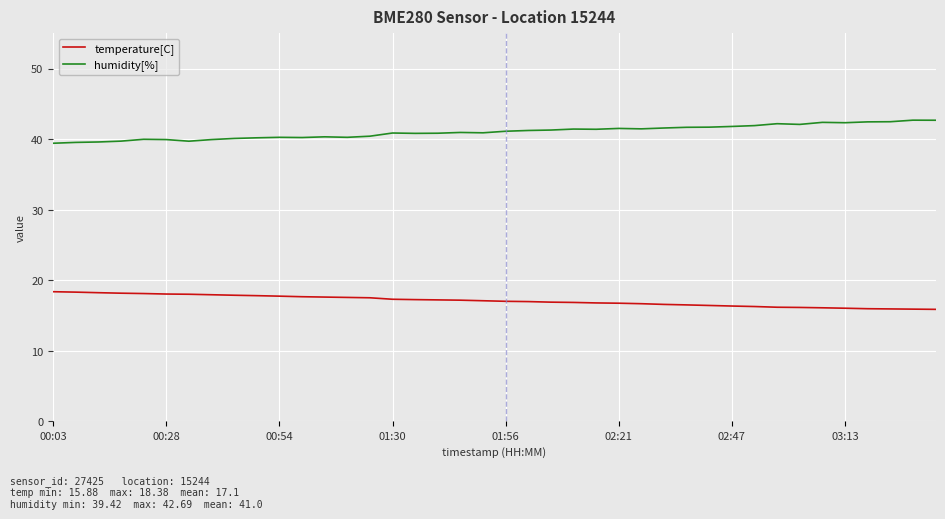

What is the difference between the second highest and minimum values in the humidity[%] series?

3.3